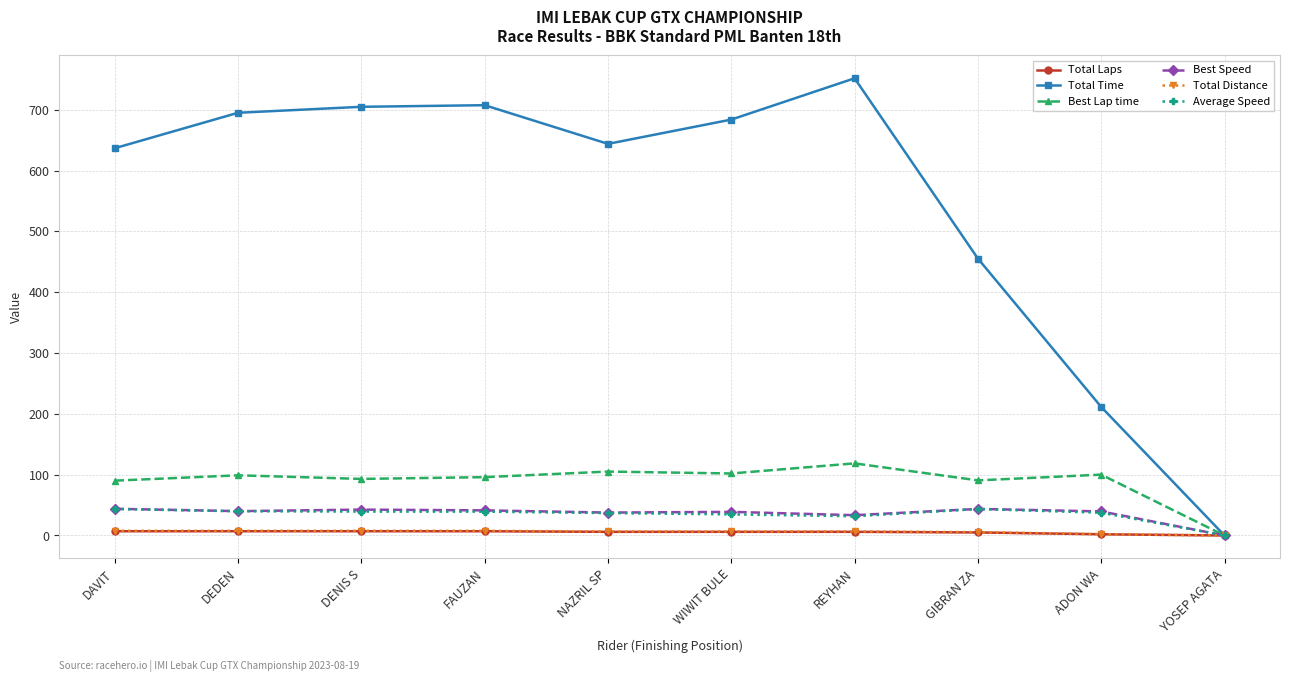

Which series has the largest range (max minus min)?

Total Time